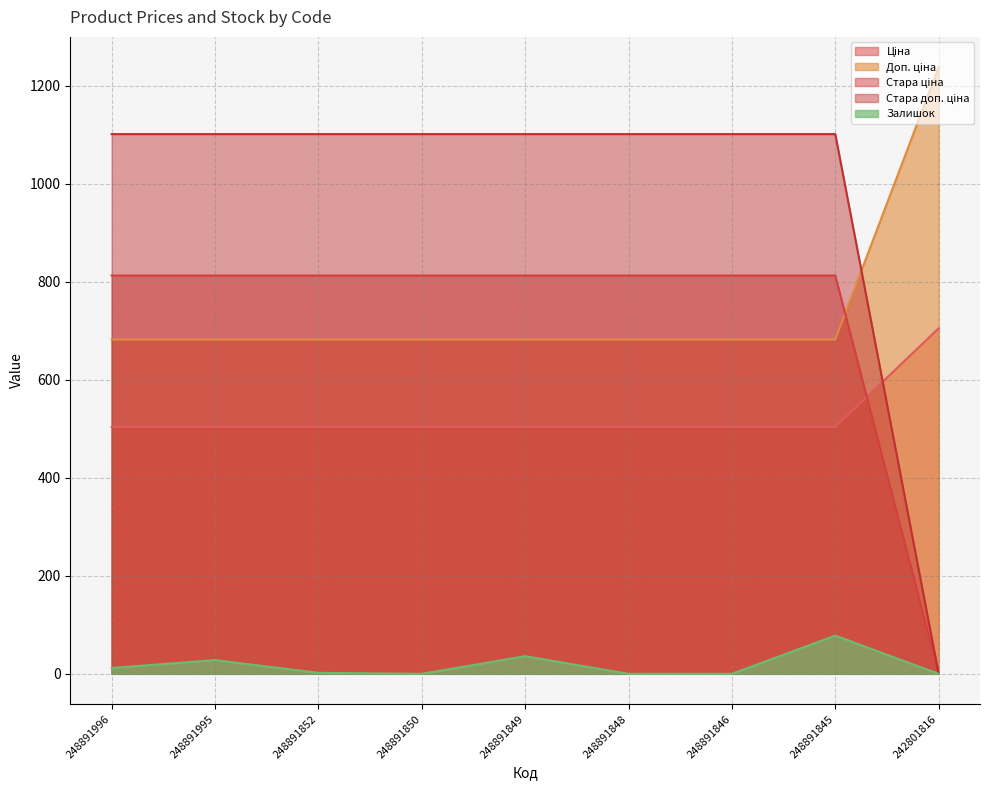

Which series changed the most between 248891996 and 248891850?

Залишок